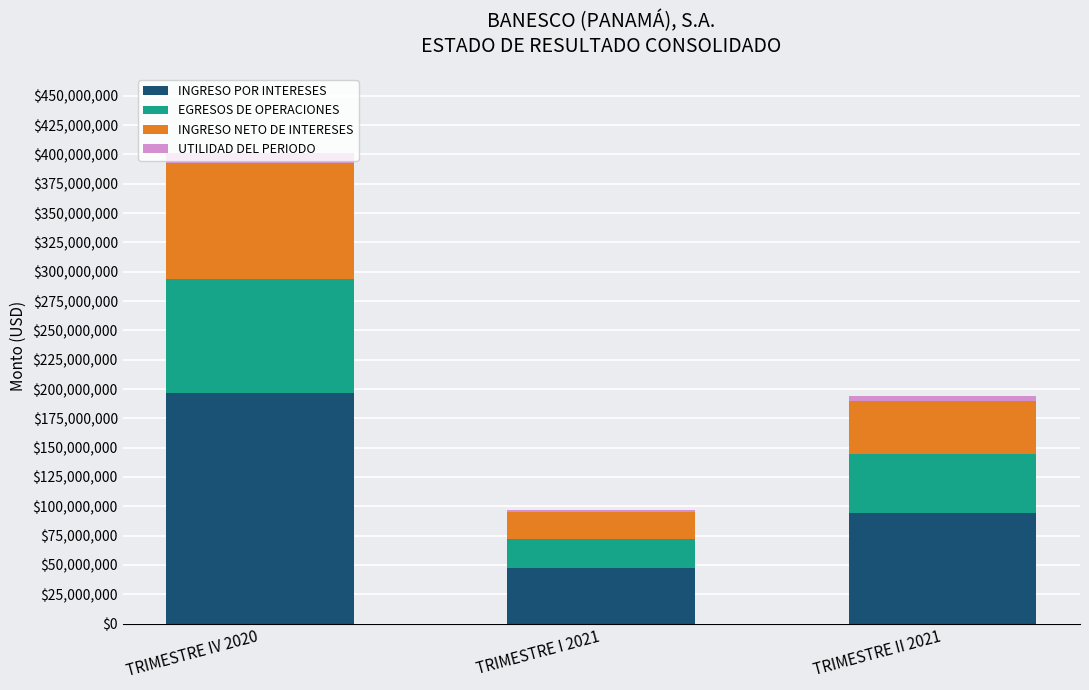

At which category is the sum across all series the highest?

TRIMESTRE IV 2020